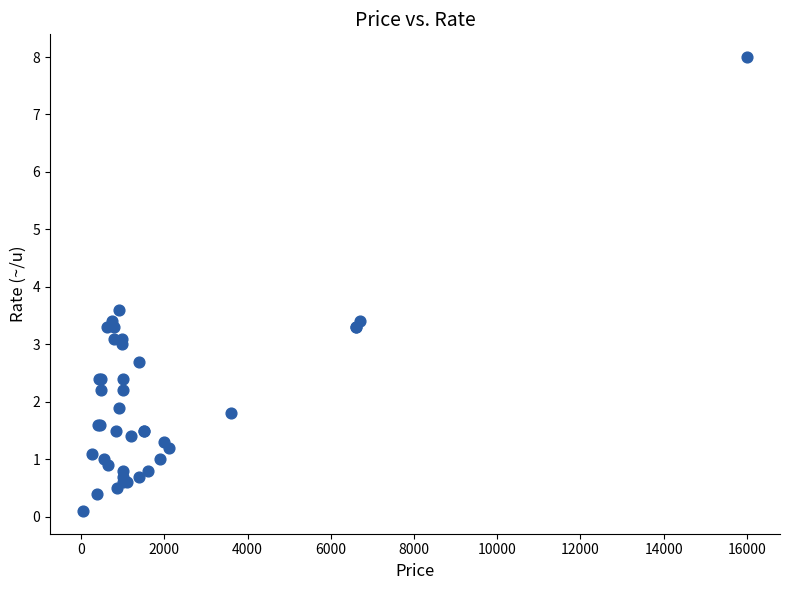

What Y value in the scatter plot is closest to 4?

3.6